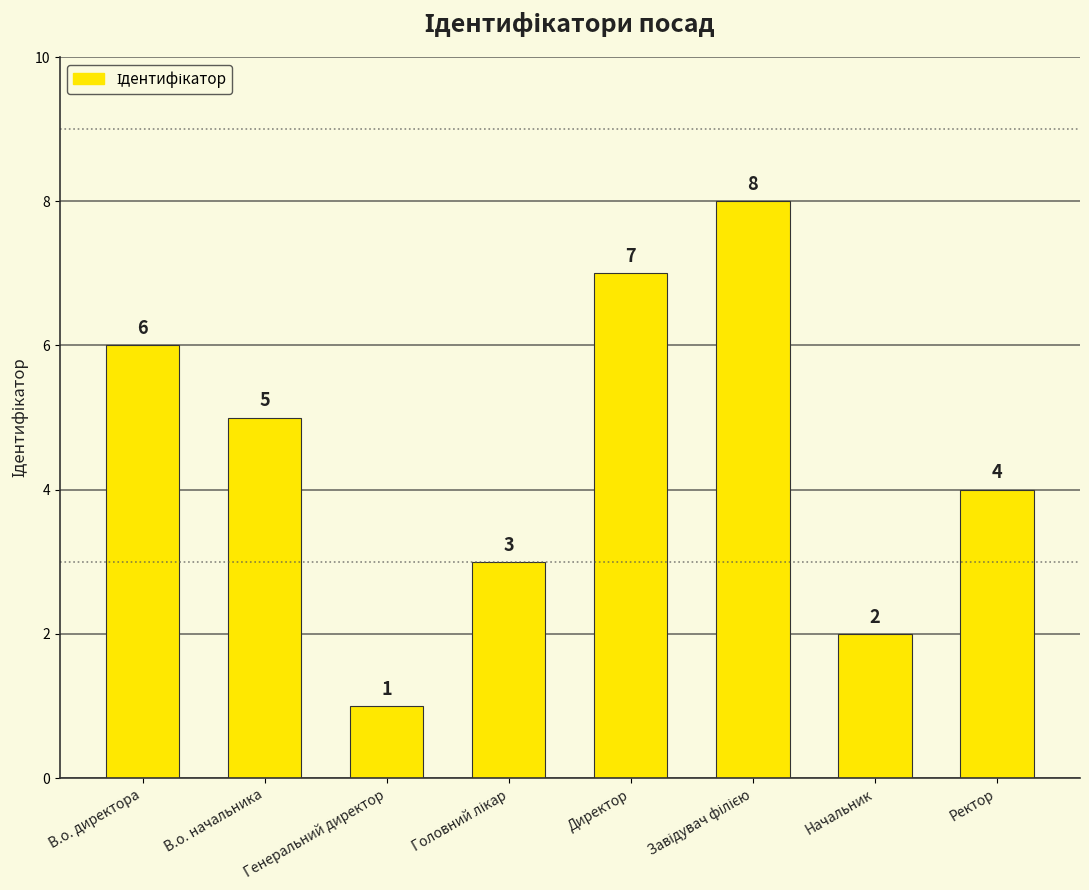

What is the approximate value at Начальник?

2